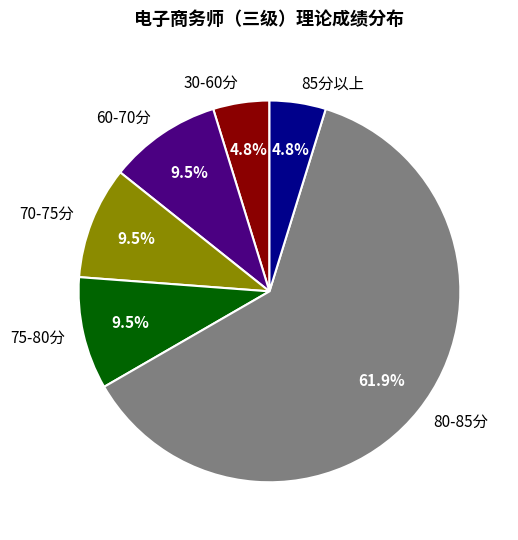

What portion of the pie excludes 85分以上?

95.2%